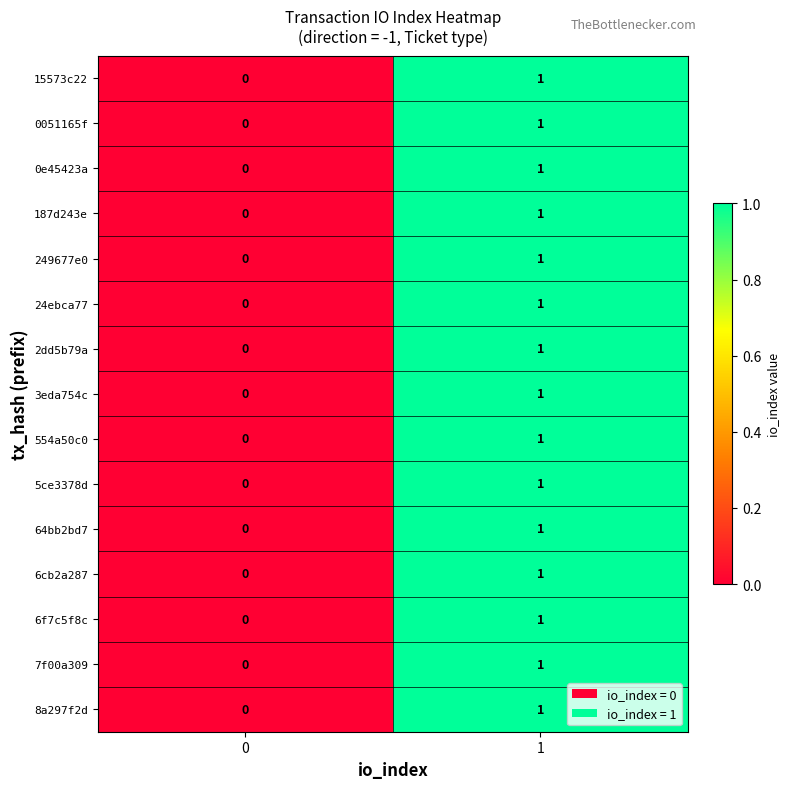

Is it true that 6cb2a287 equals 0 at 0?

True